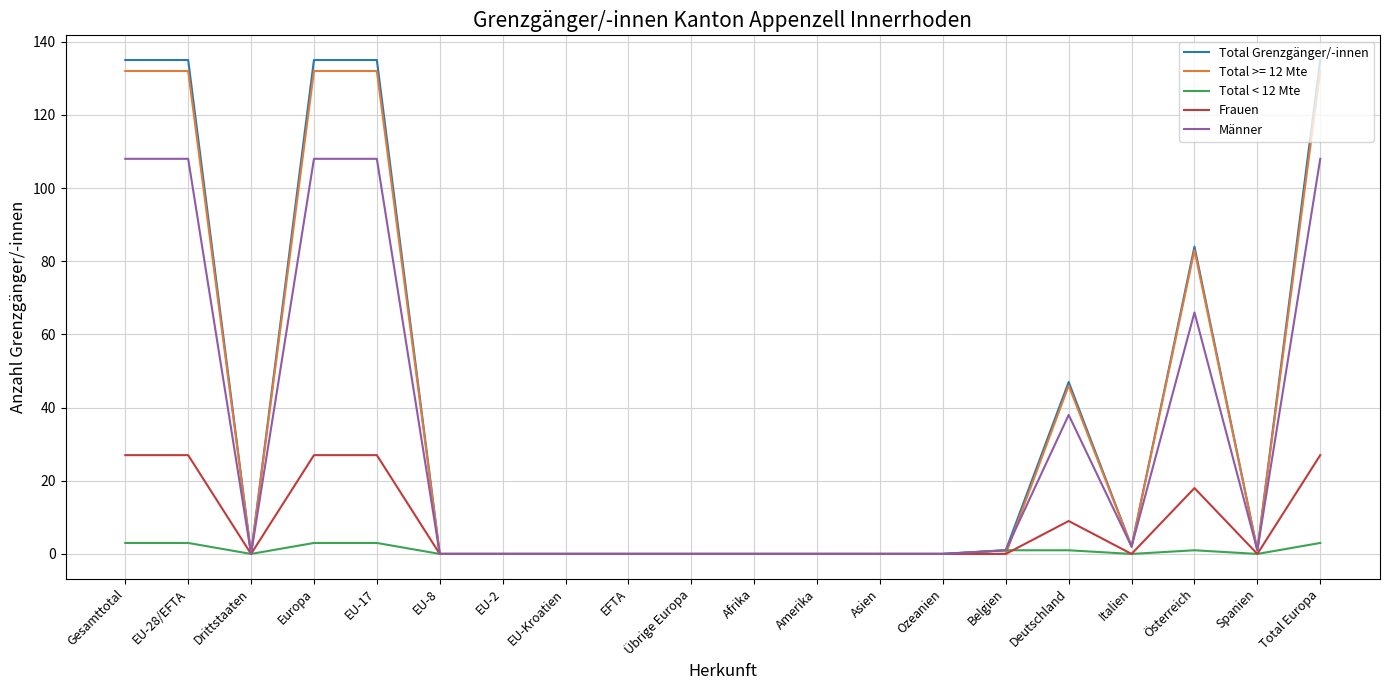

Is the value of Männer at EU-17 greater than the value of Total >= 12 Mte at EU-28/EFTA?

No